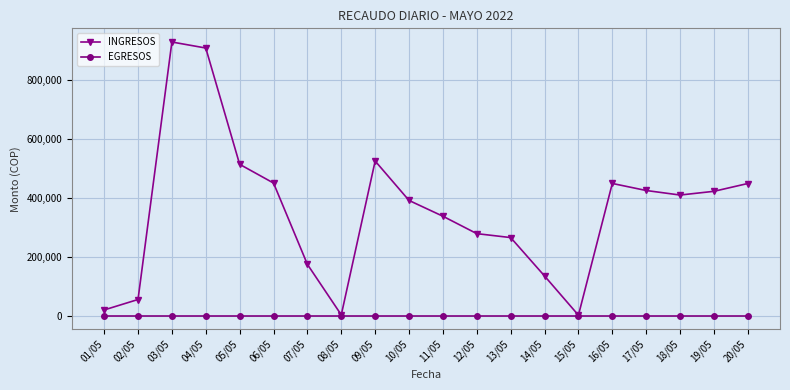

Which series has the largest range (max minus min)?

INGRESOS